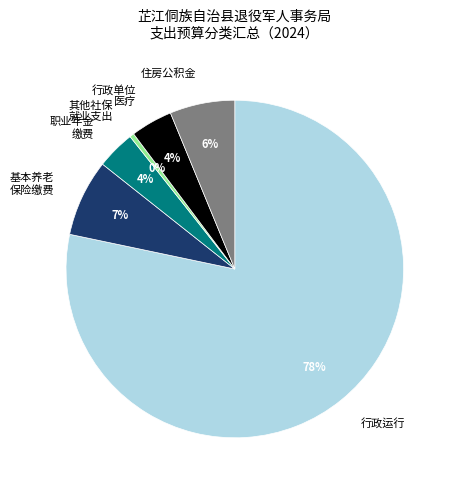

Is the sum of 住房公积金 and 行政运行 greater than half?

Yes